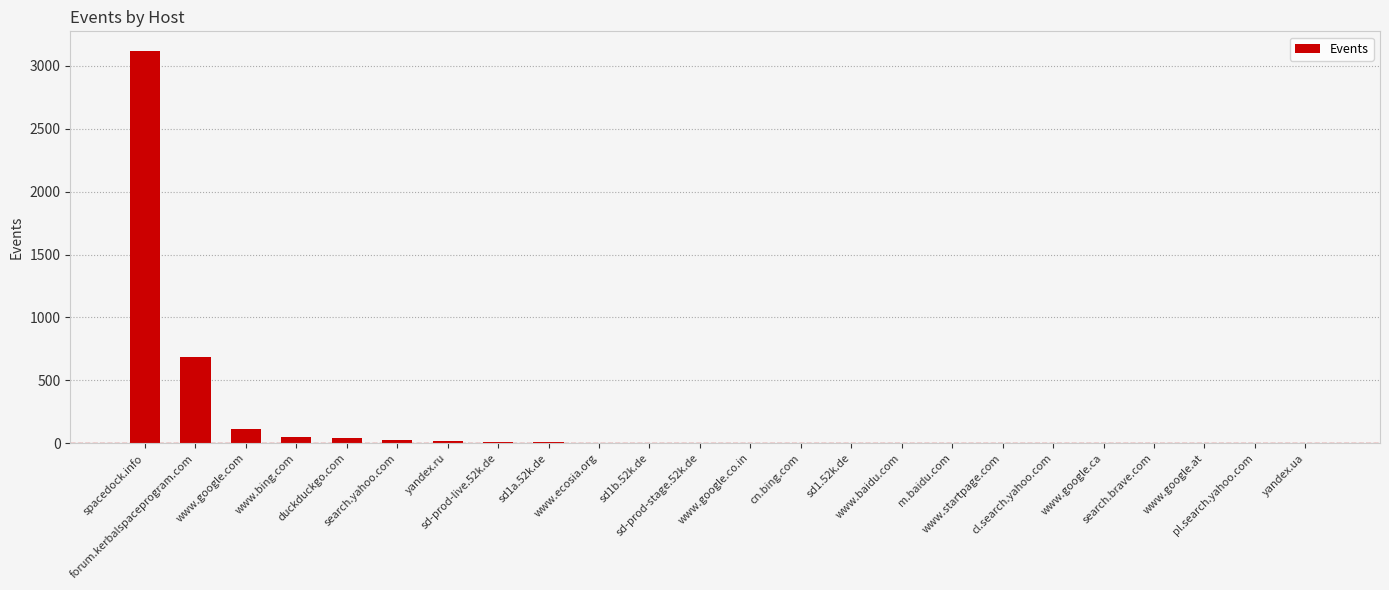

Which category has the highest value across all series?

spacedock.info